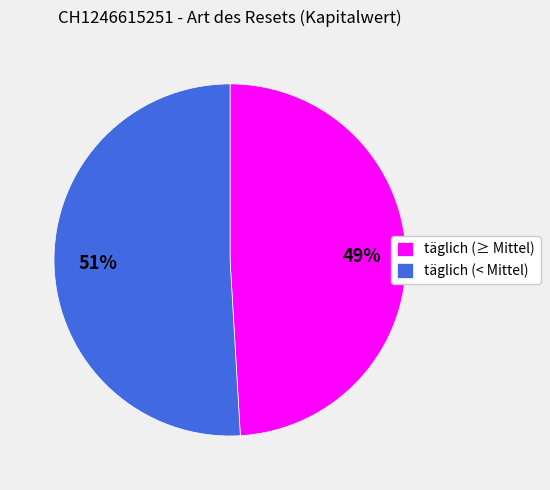

Is it true that täglich (≥ Mittel) is 42% of the pie?

False